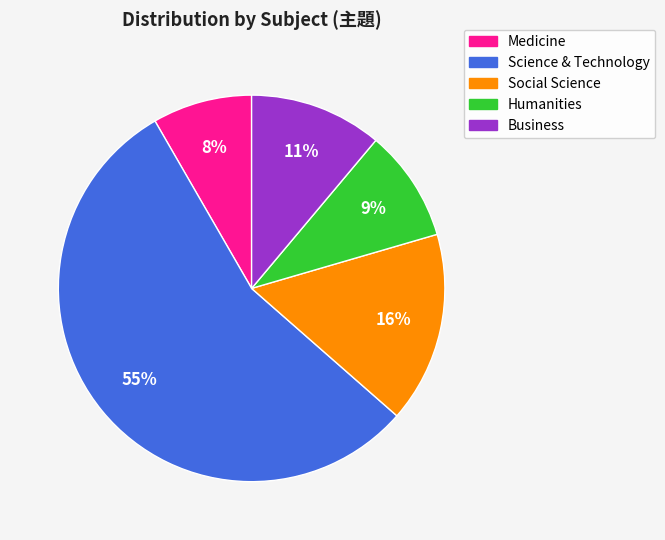

Is the sum of Social Science and Humanities greater than half?

No